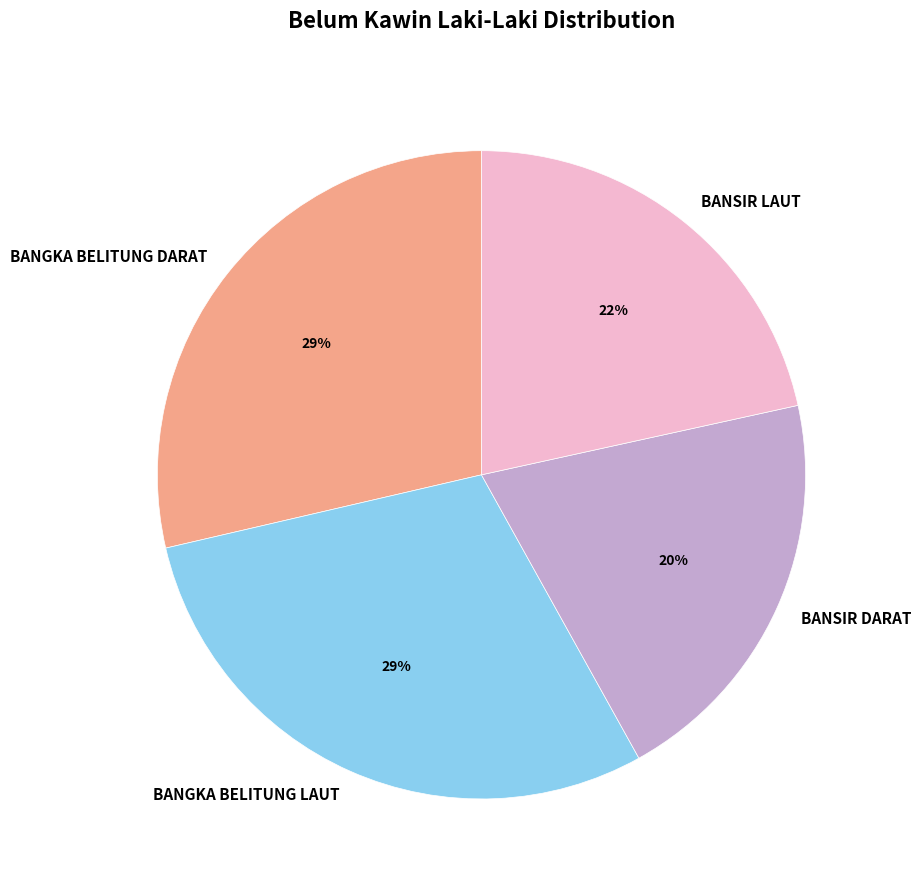

Is BANSIR LAUT the majority of the pie?

No